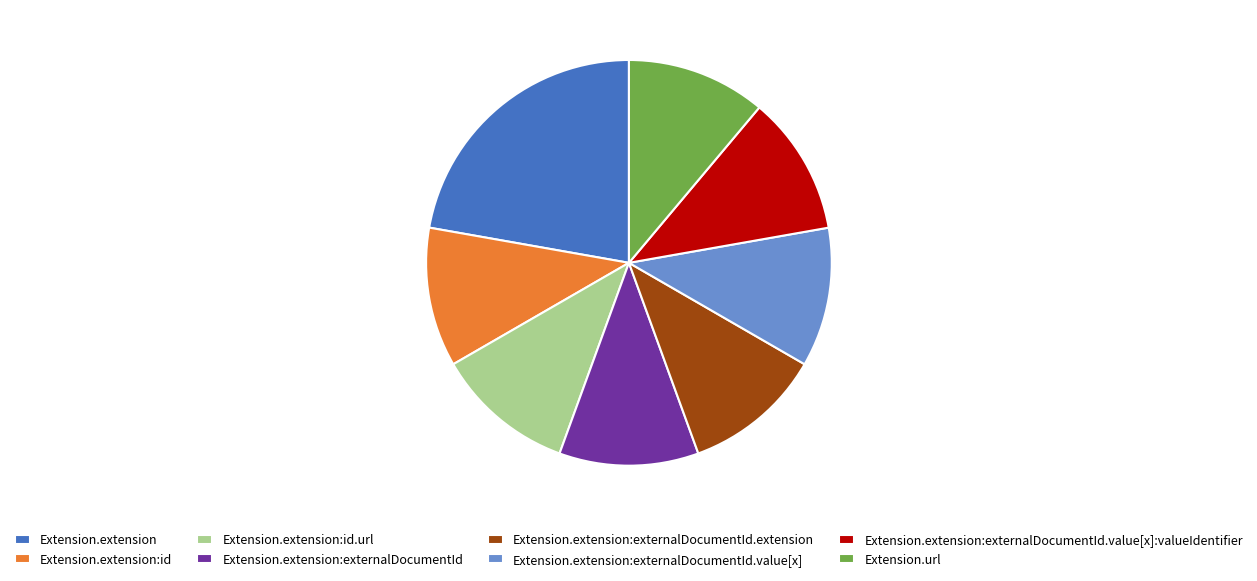

Is Extension.url the majority of the pie?

No